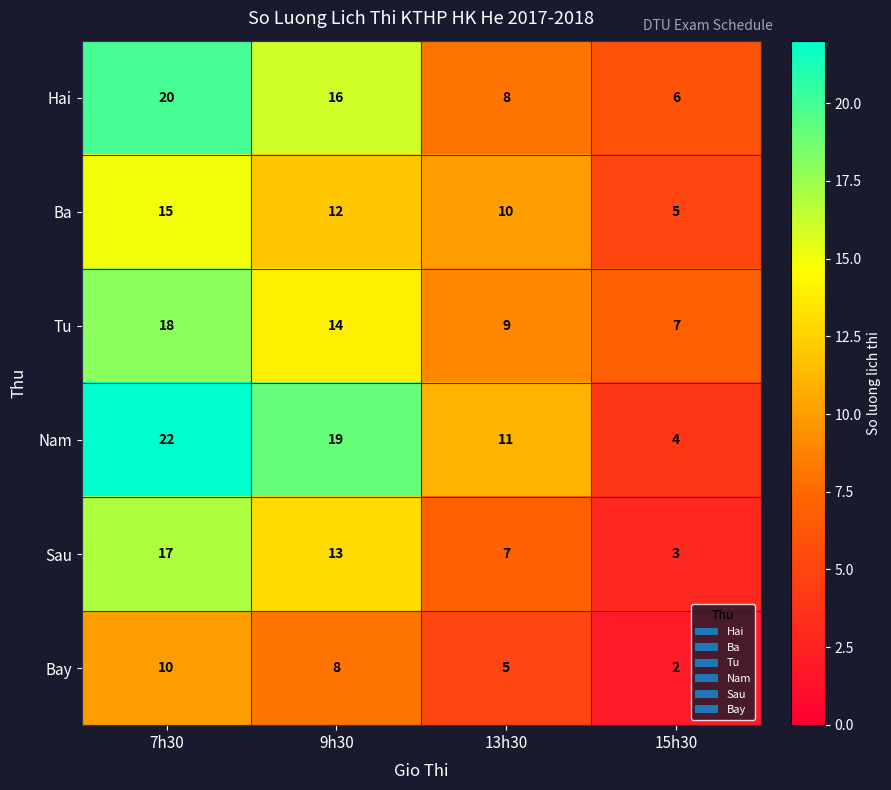

What is the difference between the Hai values at 7h30 and 9h30?

4